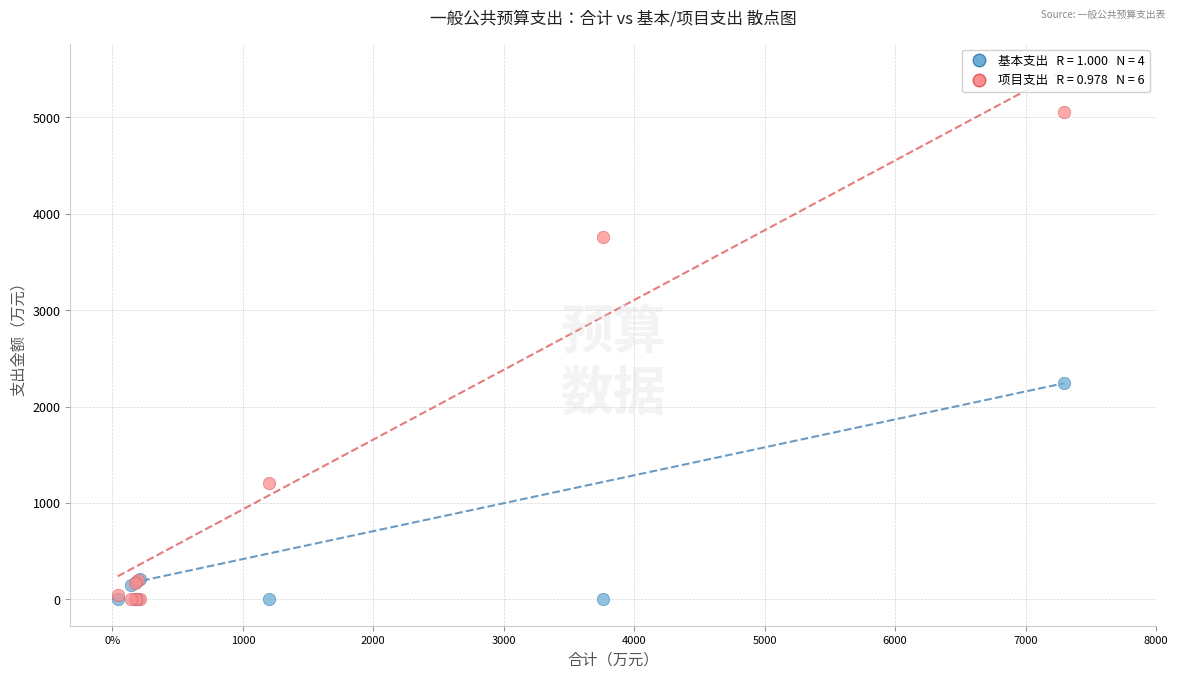

Across all series, what Y value is closest to 2527?

2242.3